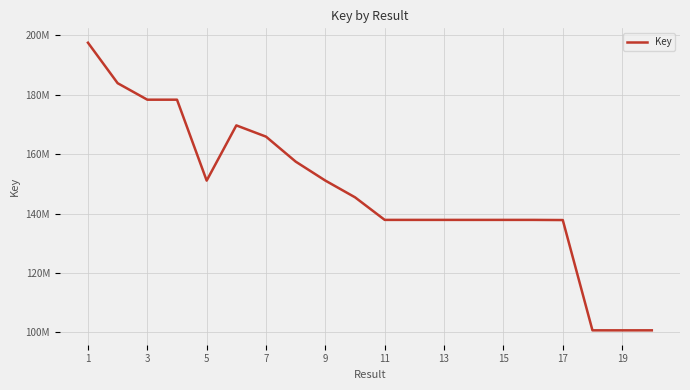

What is the sum of all values?

2945799916